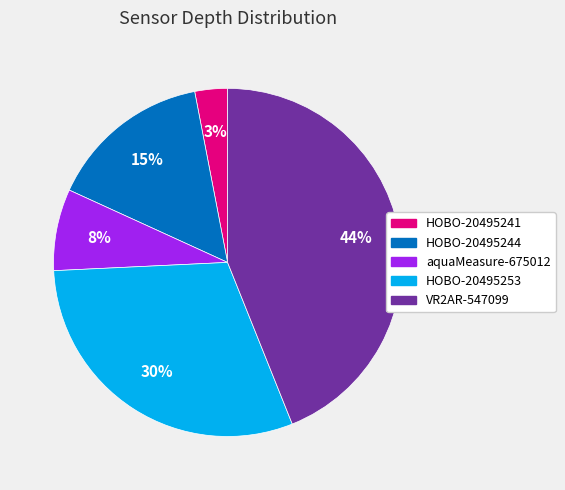

How many slices are in this pie chart?

5